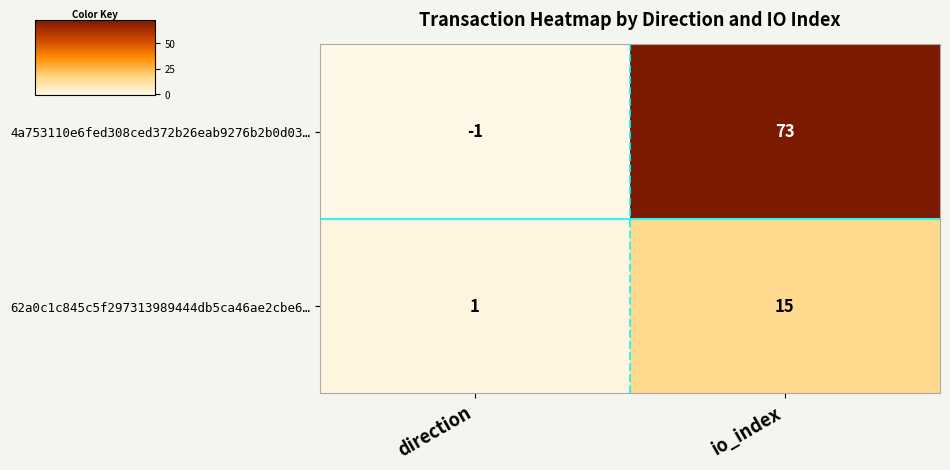

Which series has the largest total across all categories?

4a753110e6fed308ced372b26eab9276b2b0d03…